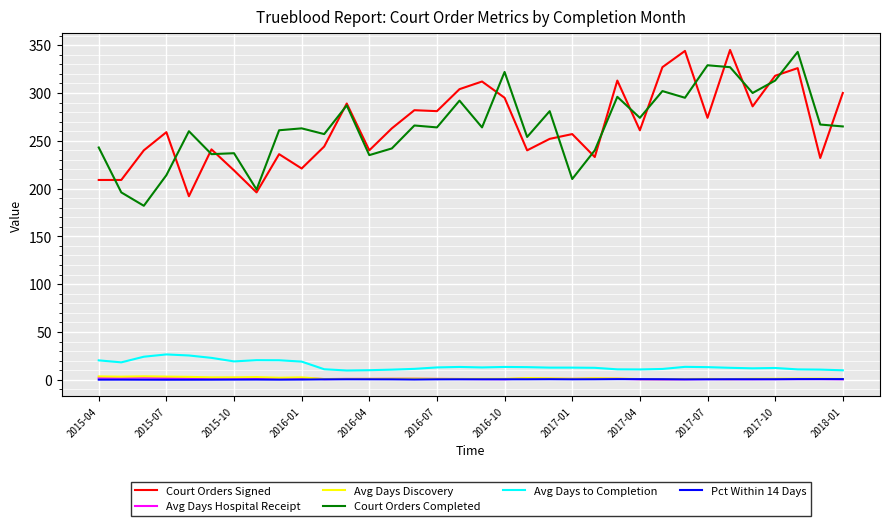

What is the highest value of the Avg Days to Completion series?

26.5